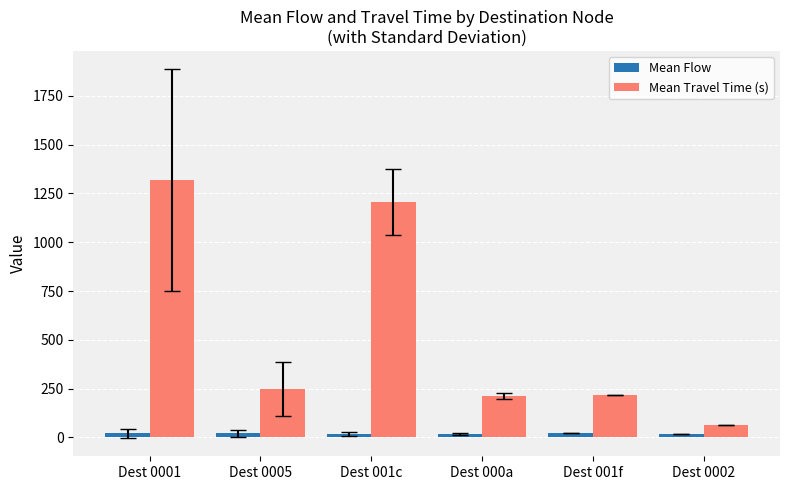

Which series changed the most between Dest 001c and Dest 0002?

Mean Travel Time (s)